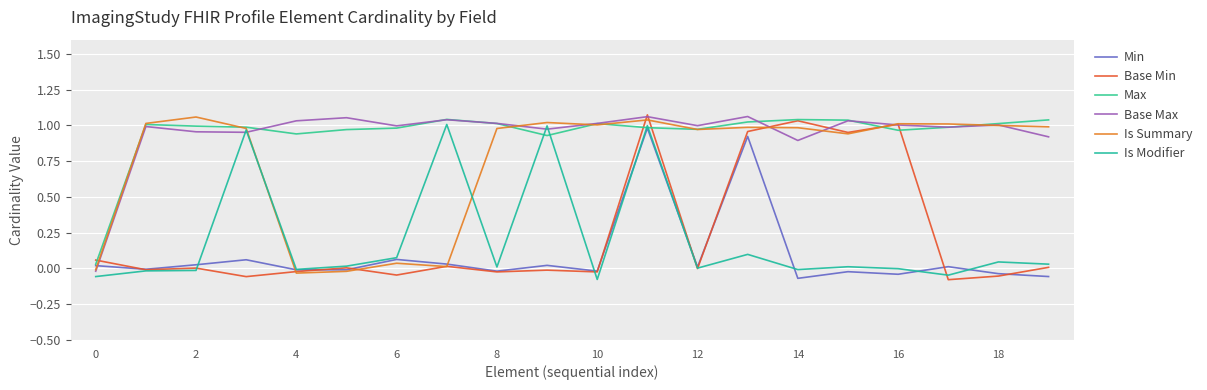

Count the number of data series in this chart.

6